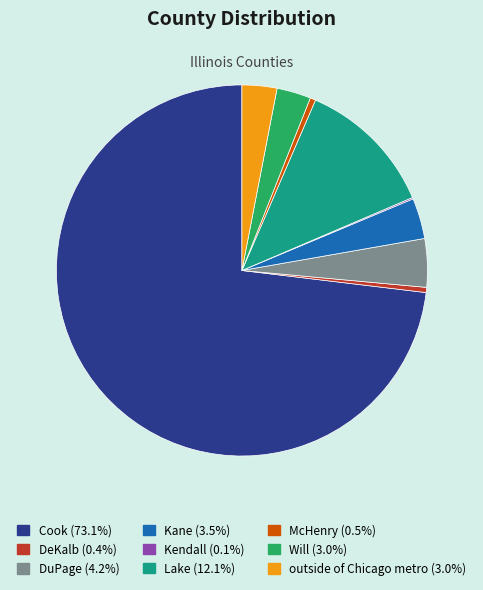

What is the largest slice in the pie chart?

Cook